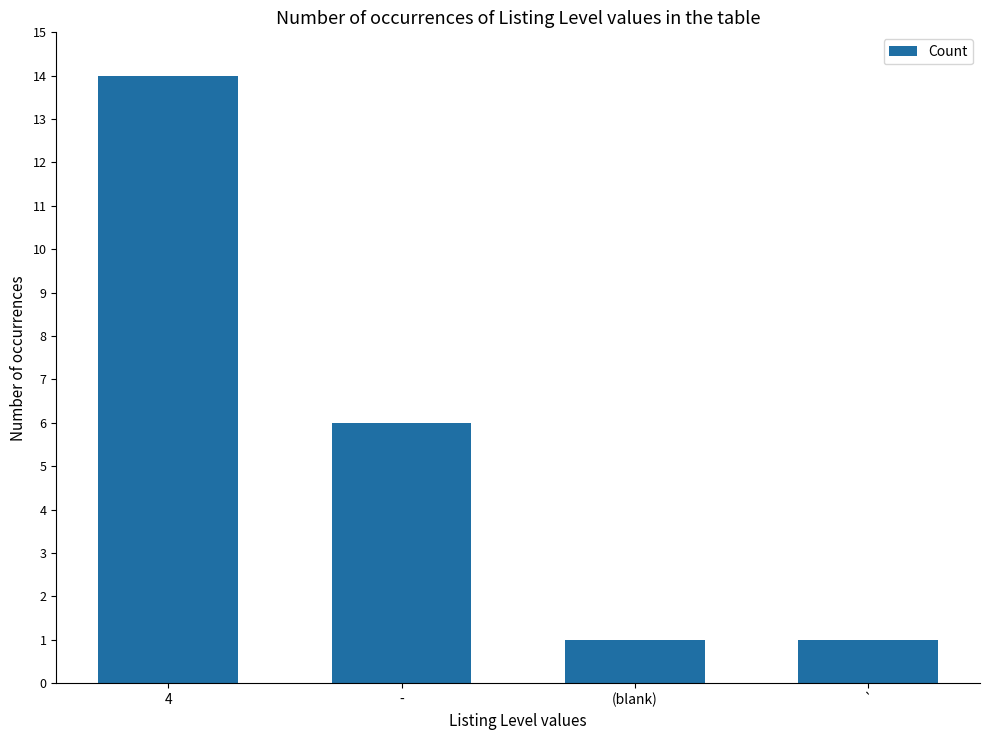

What is the sum of all values?

22